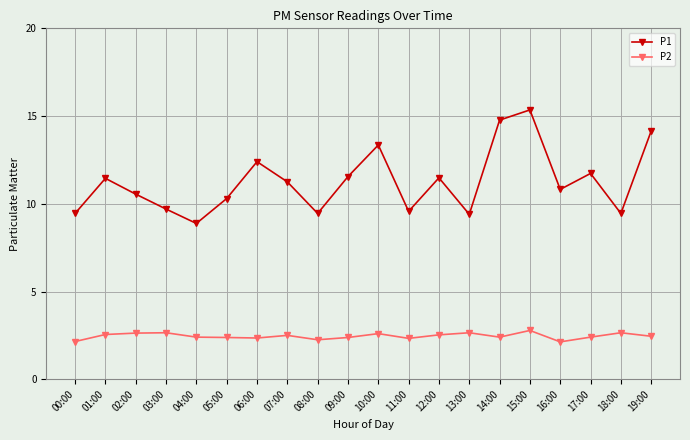

Which series has the largest range (max minus min)?

P1